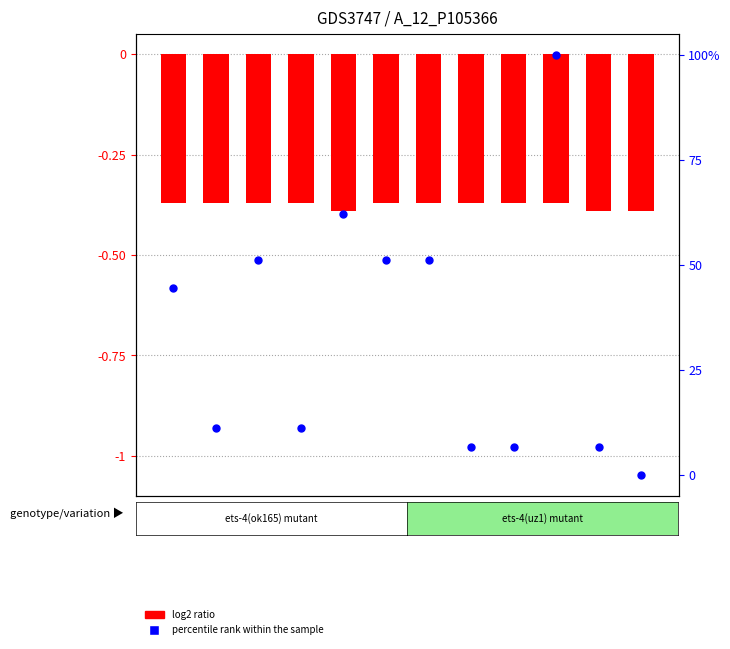

Is the value of log2 ratio at *67 greater than the value of percentile rank within the sample at *66?

No